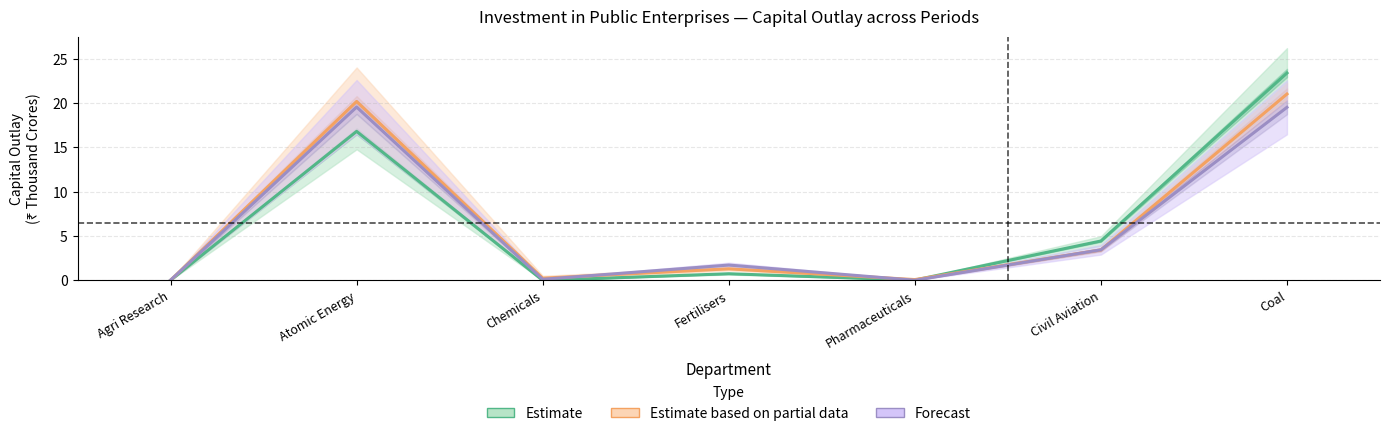

The value of Estimate at Chemicals is 0.0. True or false?

True